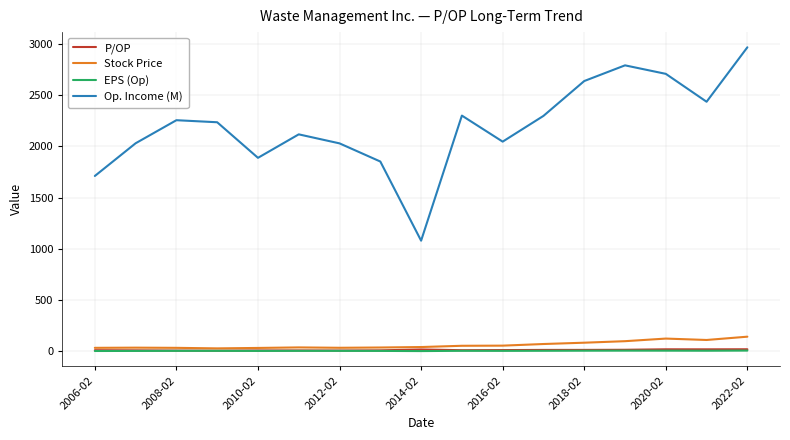

True or false: Stock Price has more than 2 points higher than both neighbors.

True